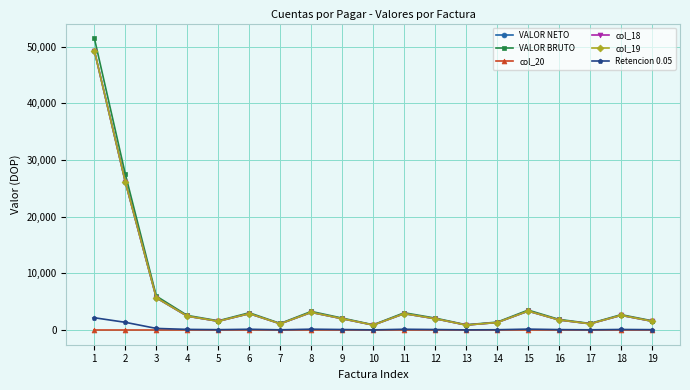

How many lines are shown in the chart?

6